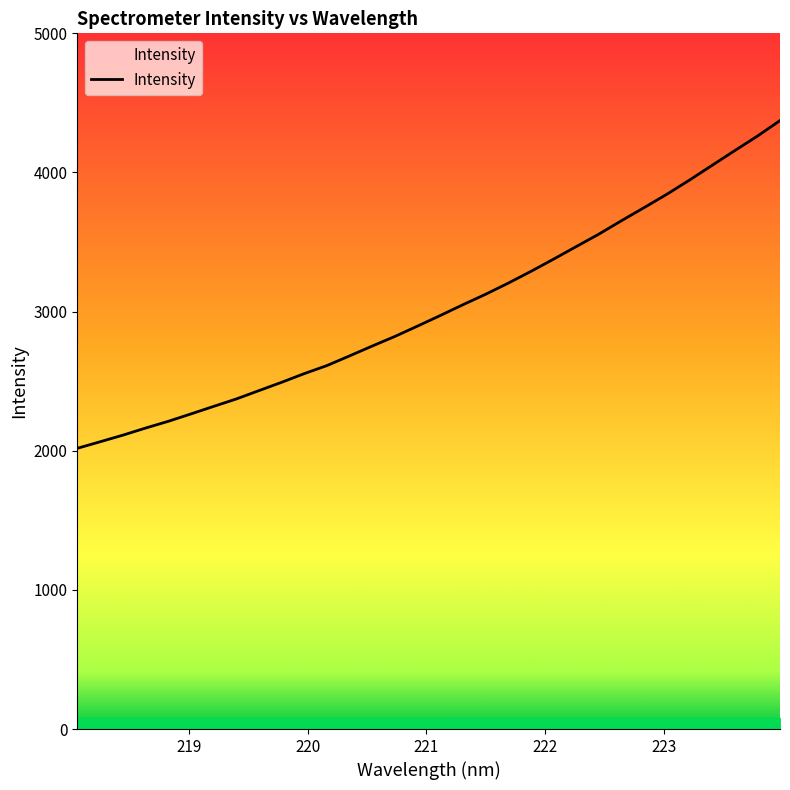

What is the smallest value displayed?

2017.5